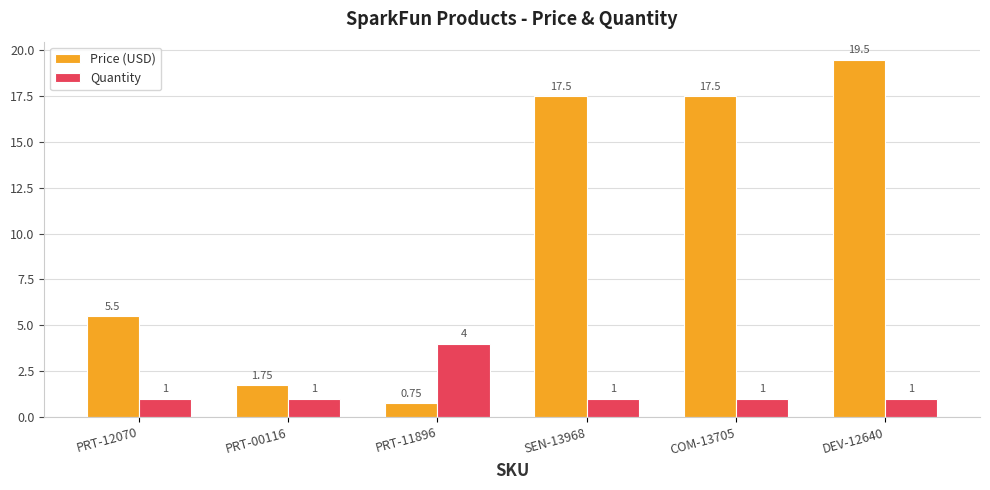

What is the sum of the Quantity values at COM-13705 and PRT-11896?

5.0